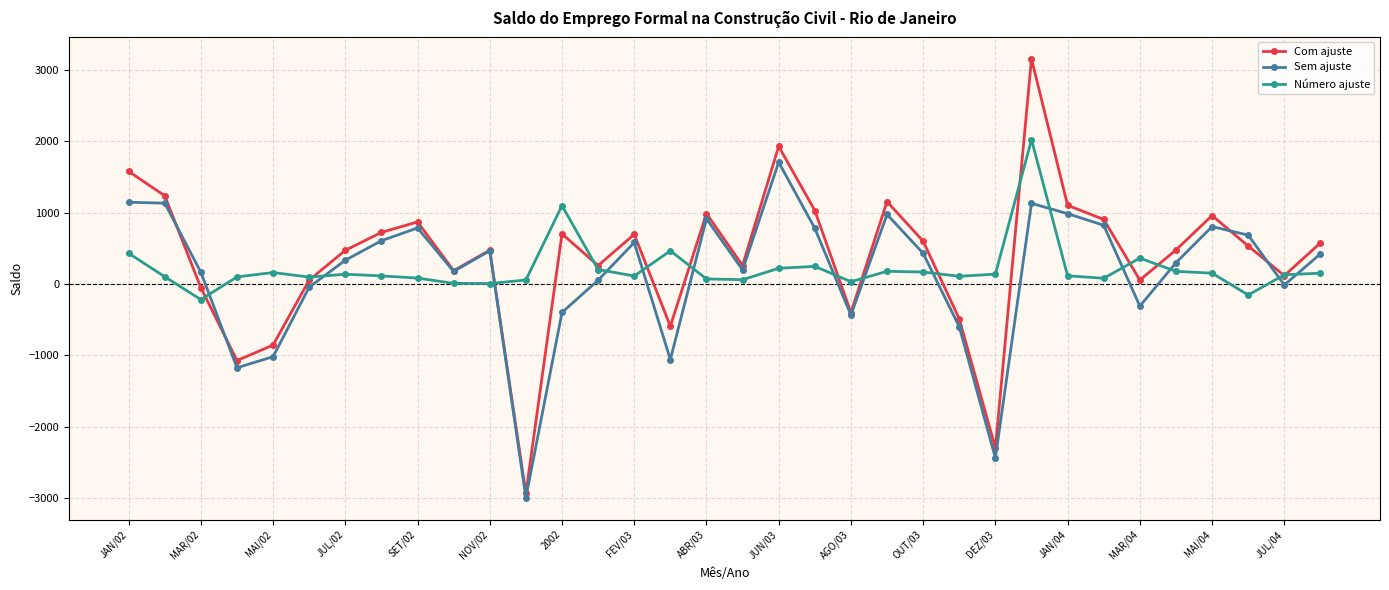

True or false: Número ajuste and Com ajuste intersect in this chart.

True